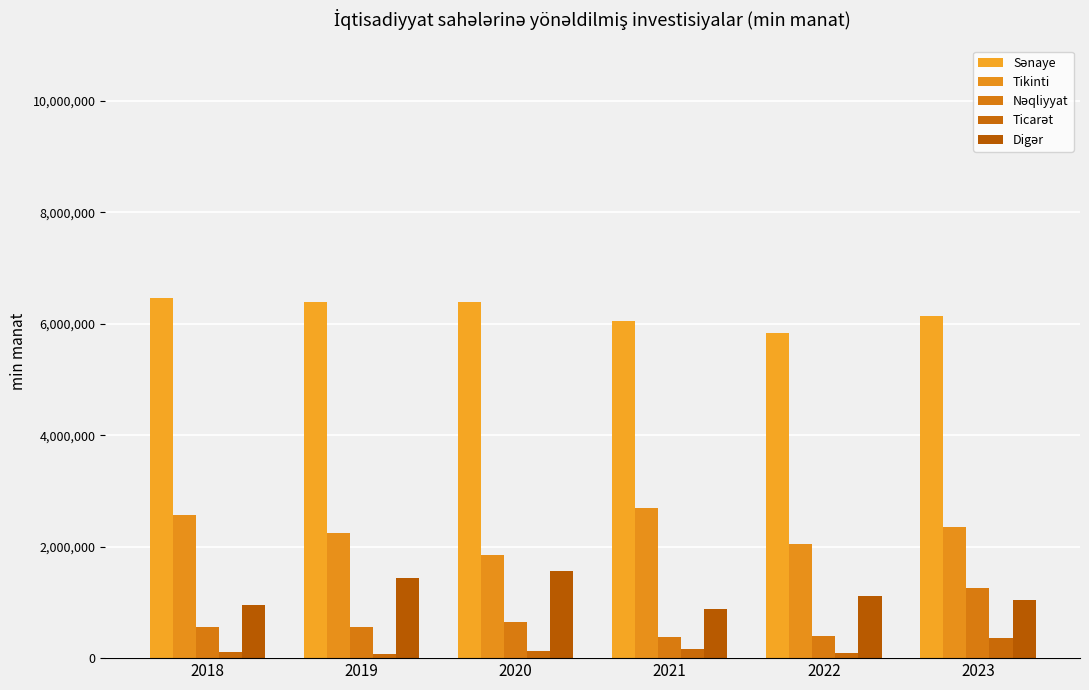

Are the bars horizontal?

No